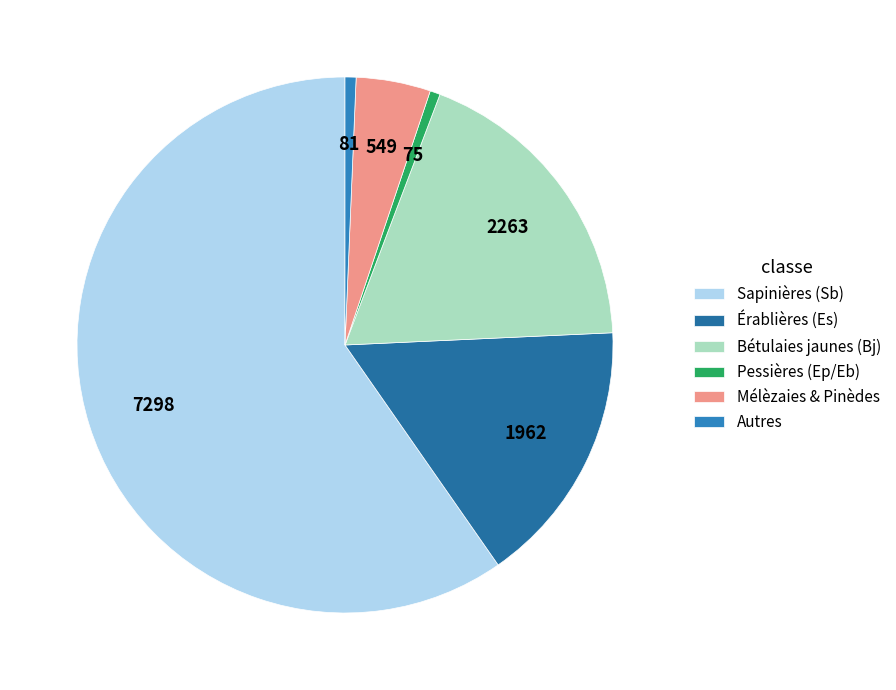

What is the largest slice in the pie chart?

Sapinières (Sb)